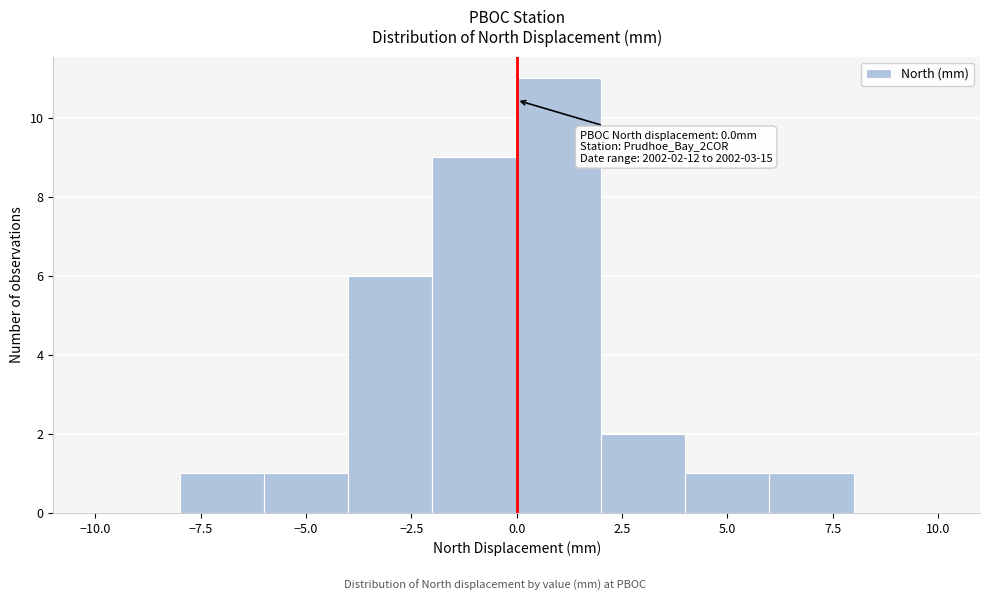

Which range on the x-axis has the tallest bar?

0 to 2